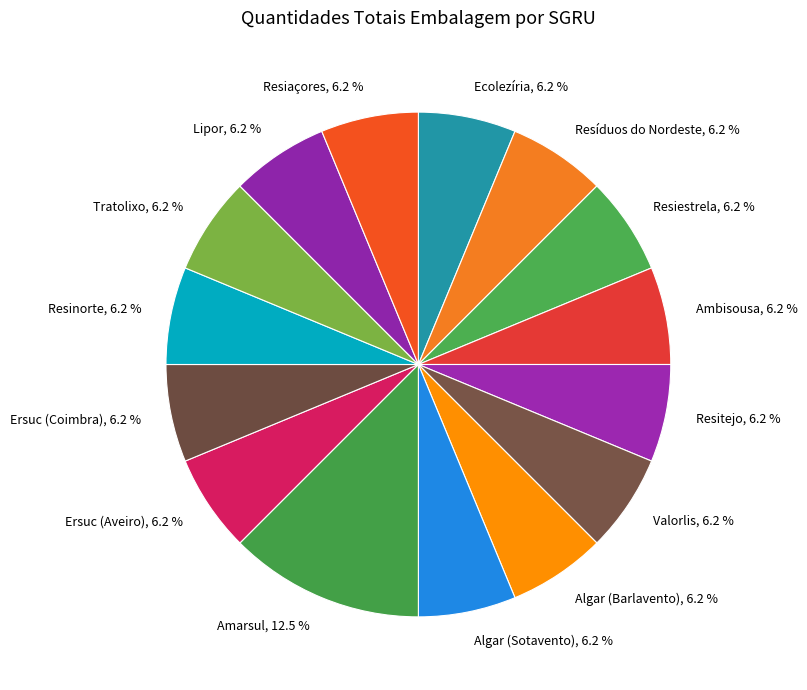

Is it true that Ambisousa is 20% of the pie?

False